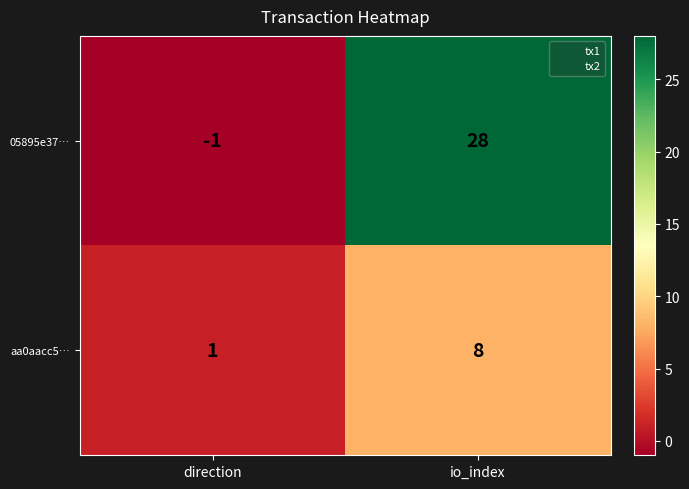

What is the minimum value shown in the chart?

-1